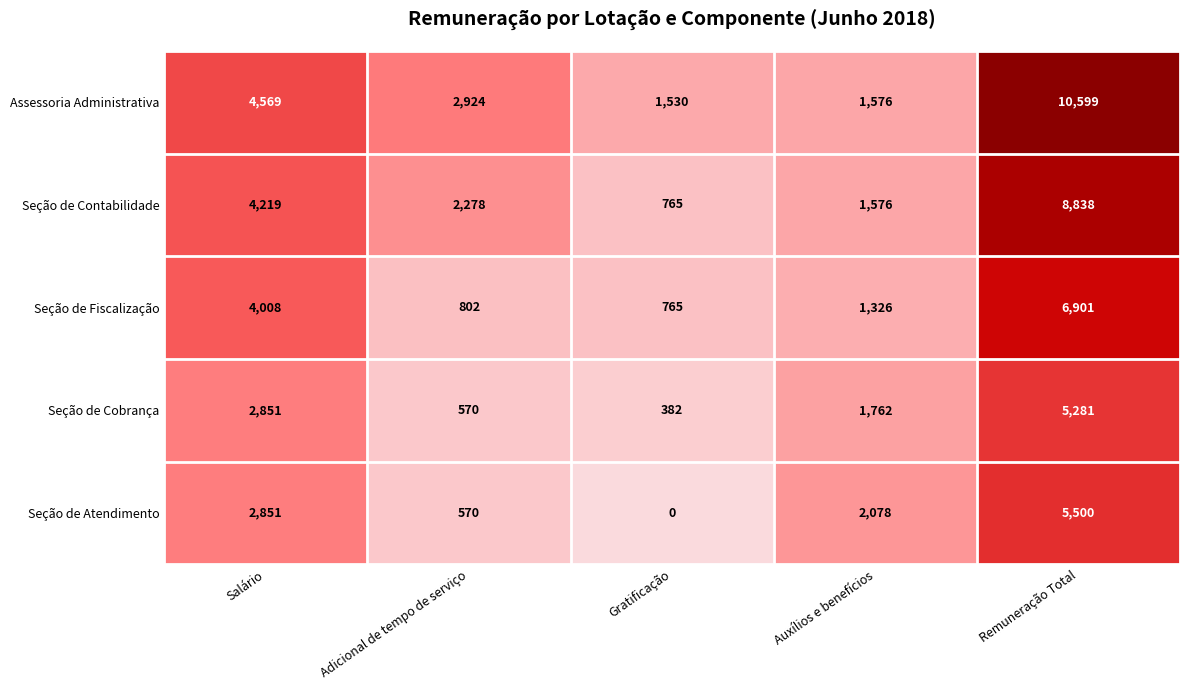

At which category is the sum across all series the highest?

Remuneração Total